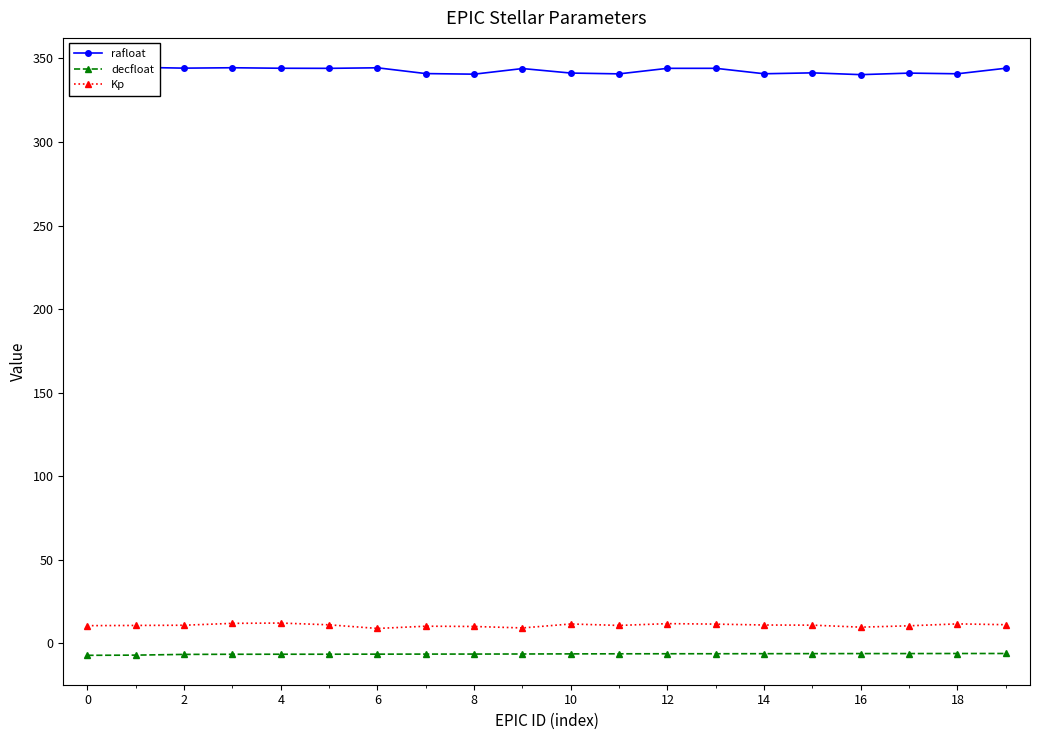

What value does the decfloat series have at 14?

-6.3